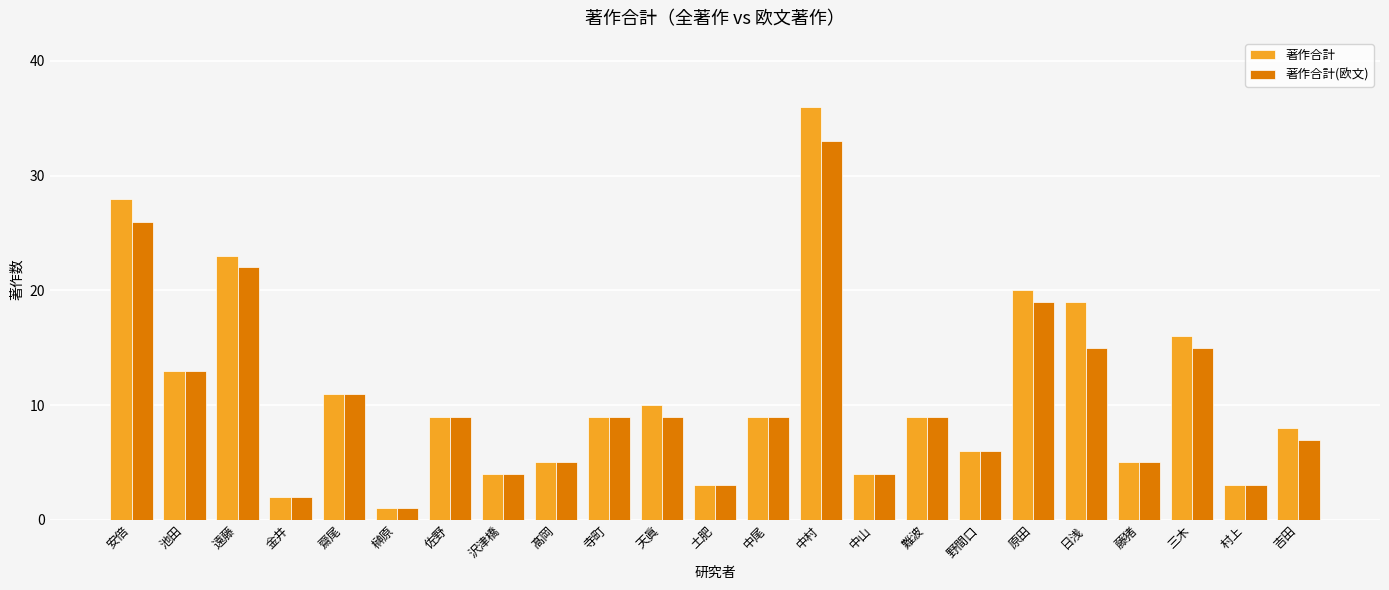

List the series in order of their peak value, lowest first.

著作合計(欧文), 著作合計